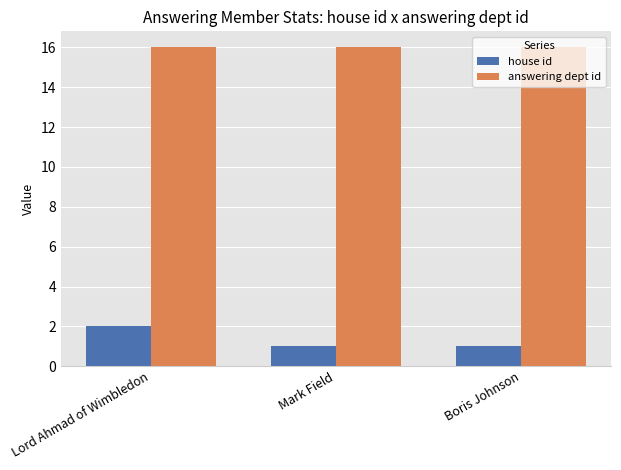

What position from the left is Lord Ahmad of Wimbledon?

1